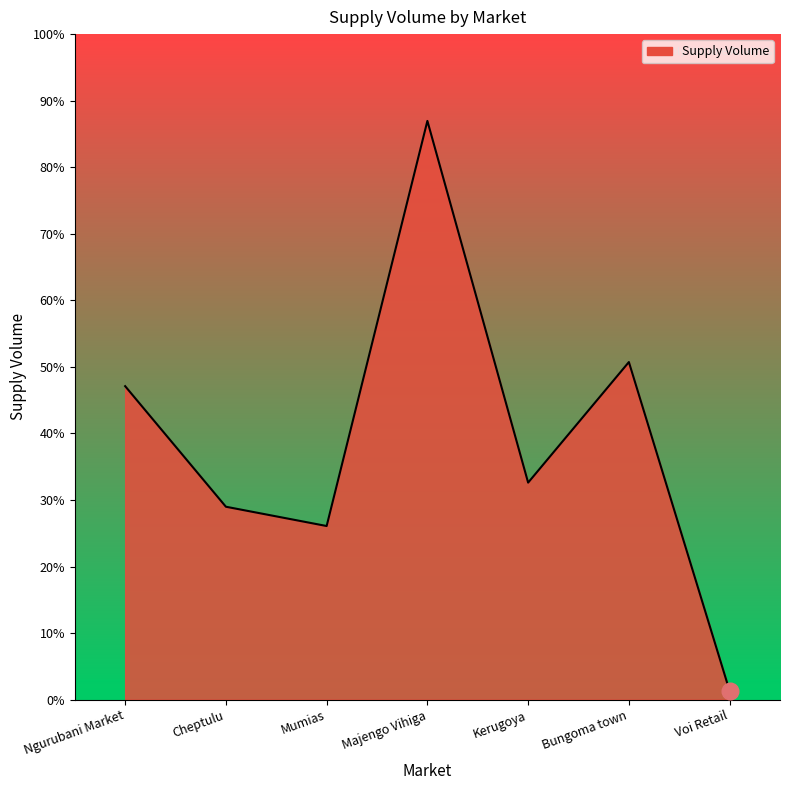

Which category has the highest value across all series?

Majengo Vihiga